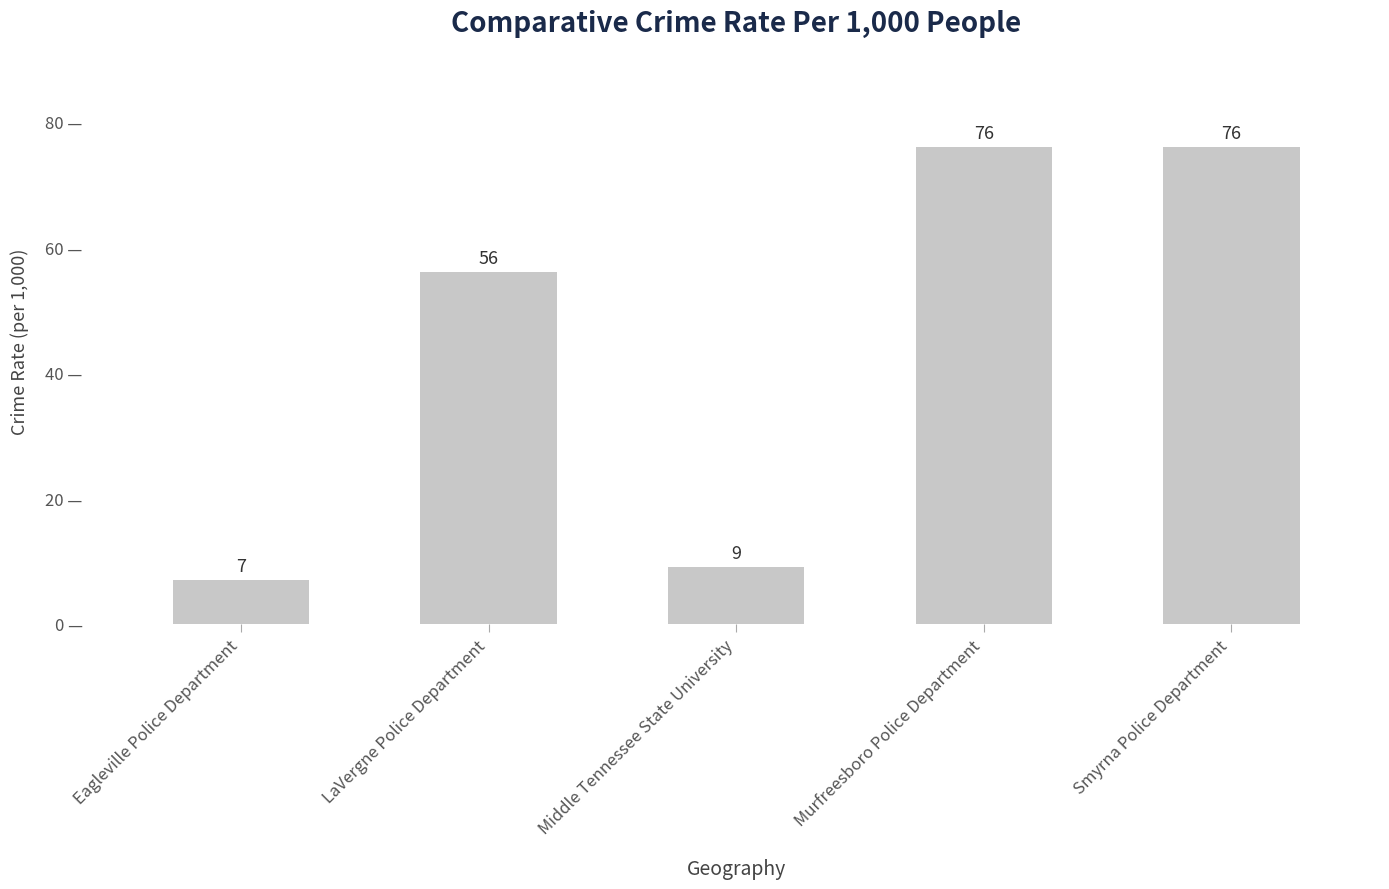

How many data points does each series have?

5